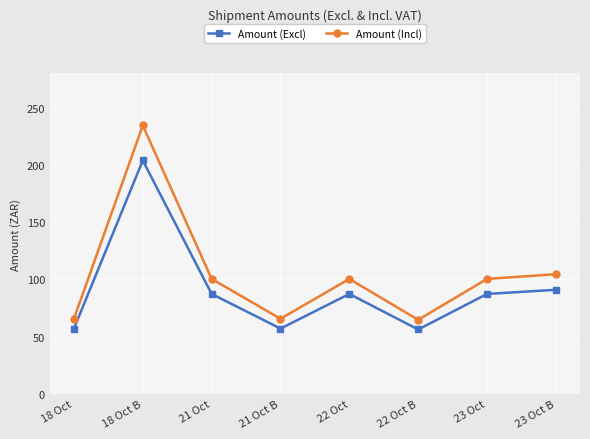

At which label is Amount (Excl) closest to 130?

23 Oct B